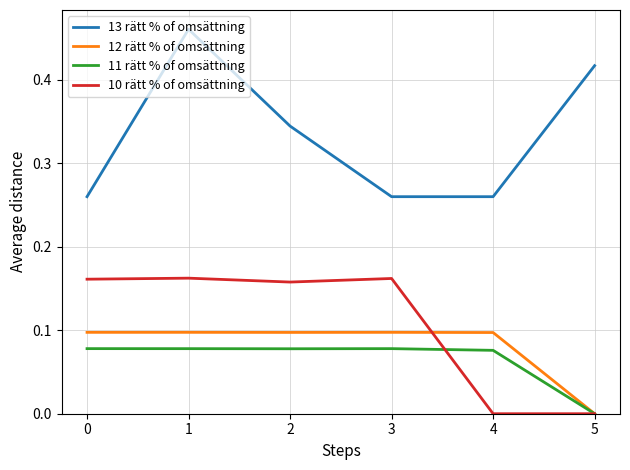

True or false: 13 rätt % of omsättning and 11 rätt % of omsättning cross at least once.

False